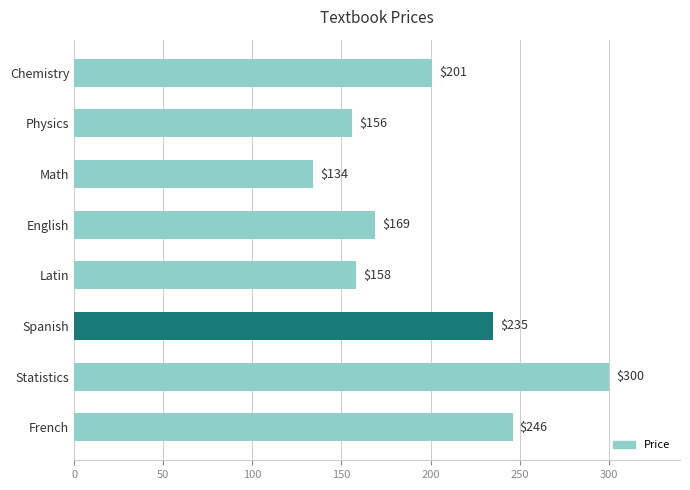

Reading bottom to top, extract all data points from this chart.

French=246	Statistics=300	Spanish=235	Latin=158	English=169	Math=134	Physics=156	Chemistry=201